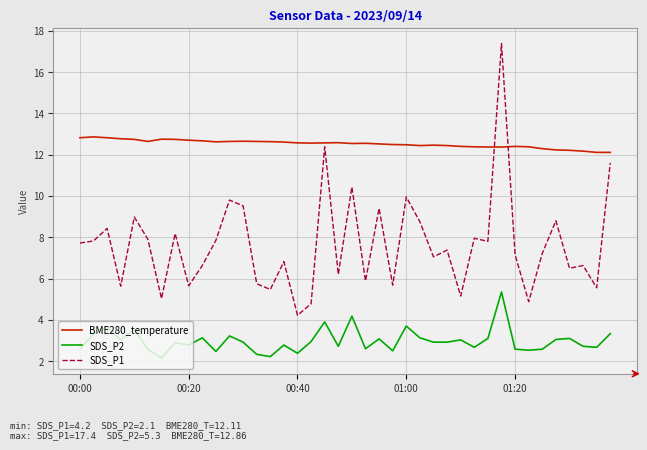

Rank the series by their average value, from lowest to highest.

SDS_P2, SDS_P1, BME280_temperature